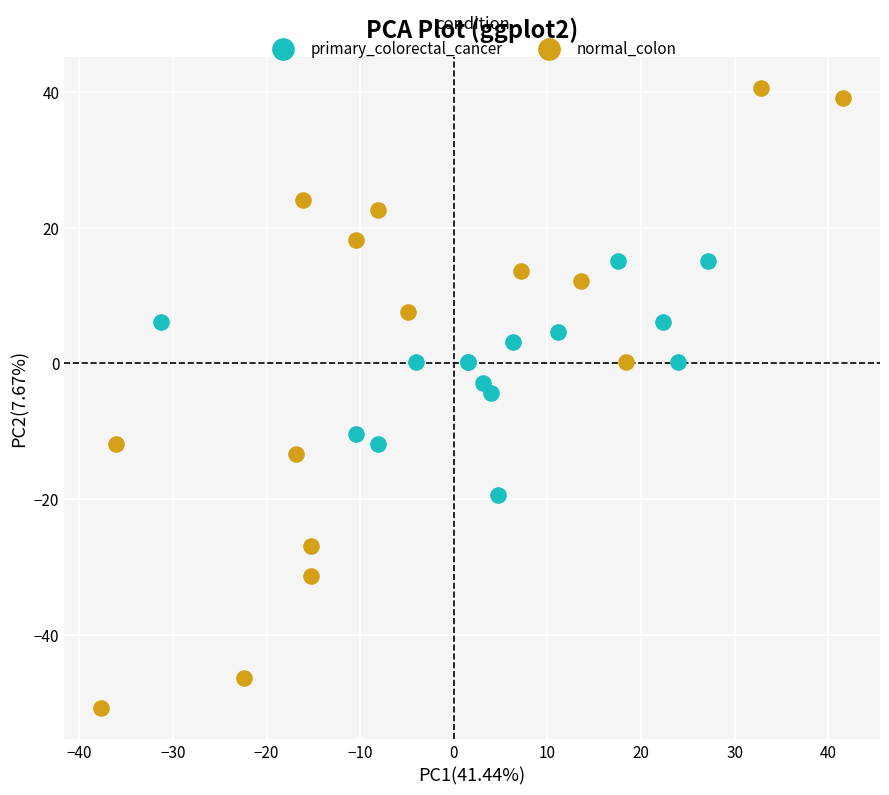

What are all the series names shown in the legend?

primary_colorectal_cancer, normal_colon